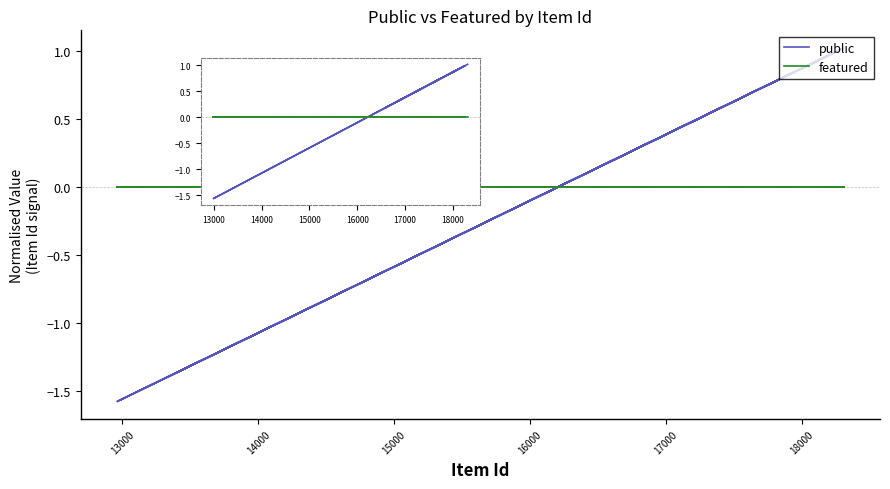

Where is public nearest to the value 0?

22